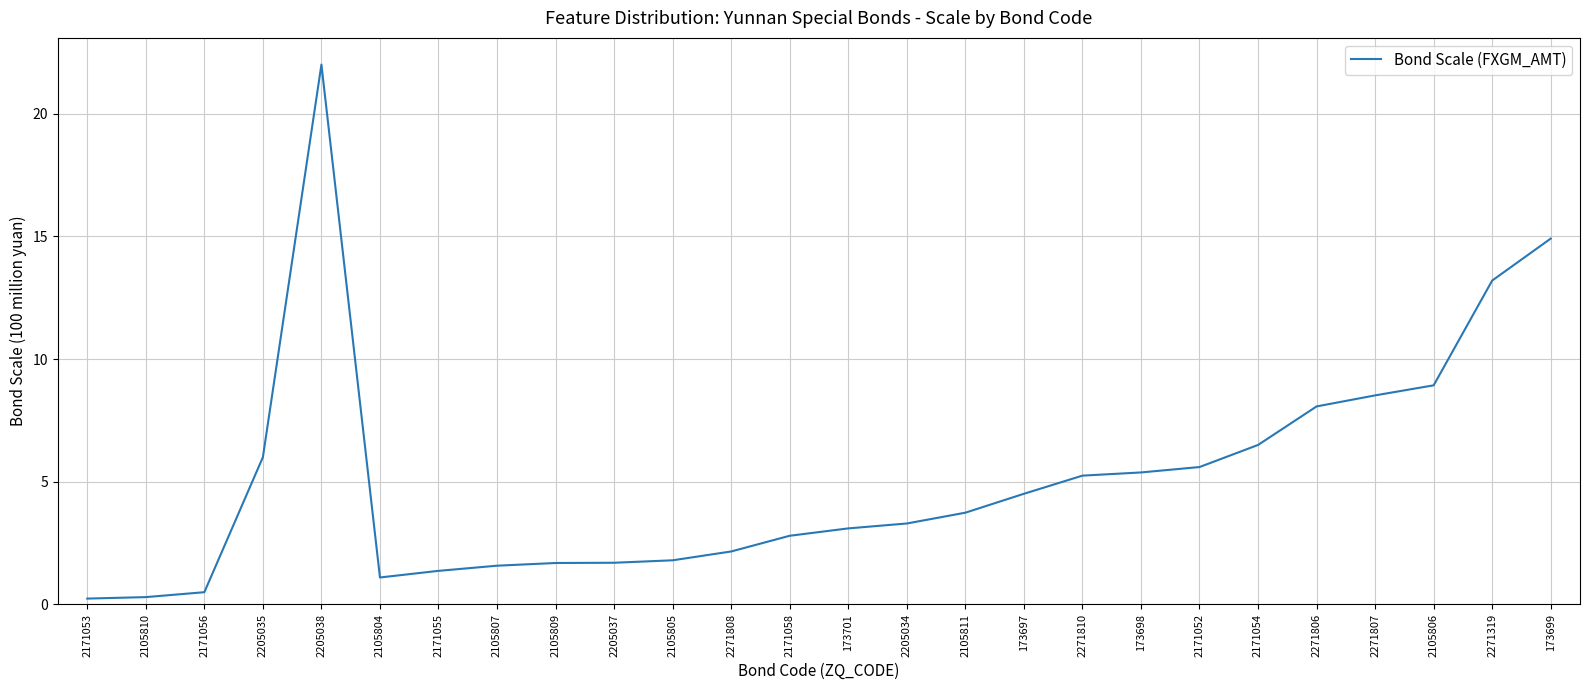

What is the difference between the values at 173698 and 2271319?

7.8